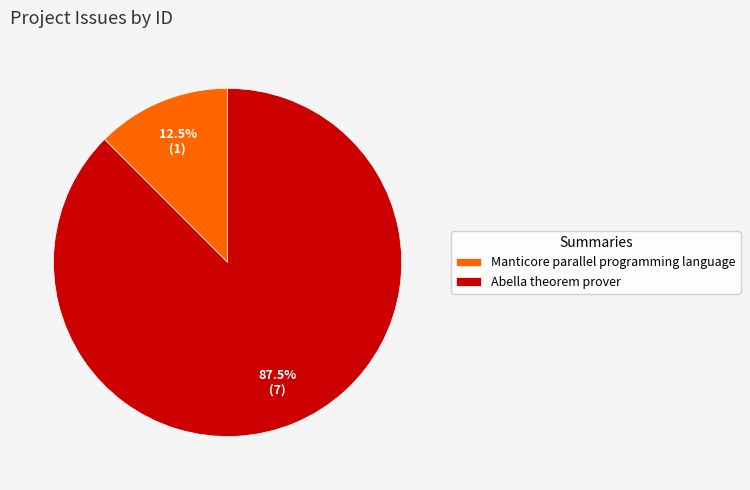

Rank the categories by value from highest to lowest.

Abella theorem prover, Manticore parallel programming language